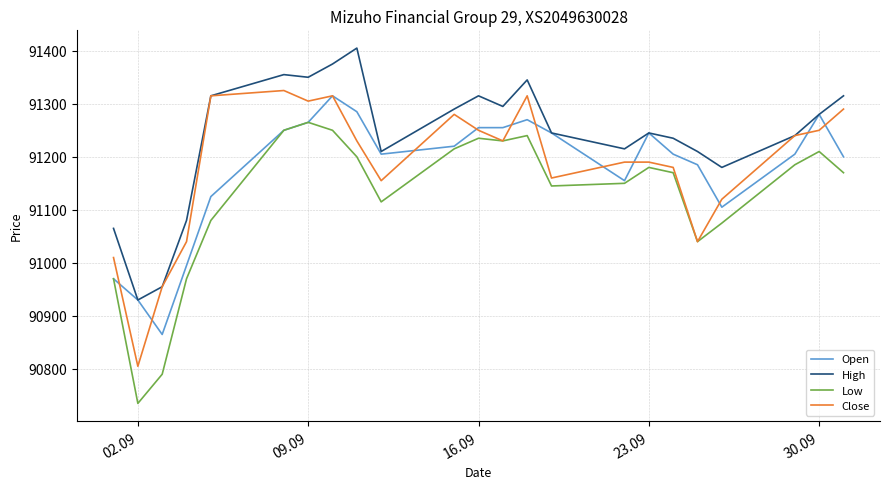

Which series has the largest total across all categories?

High